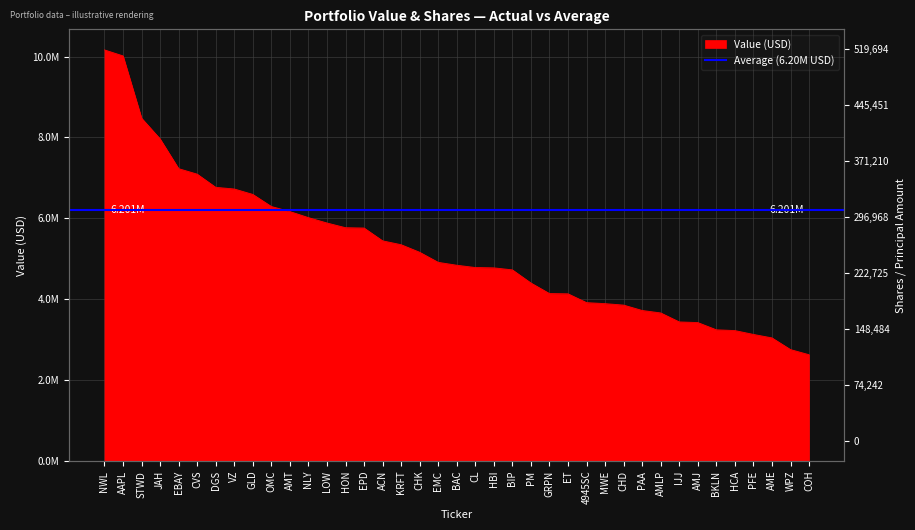

Read the value at CVS, to the nearest 50.

7093000